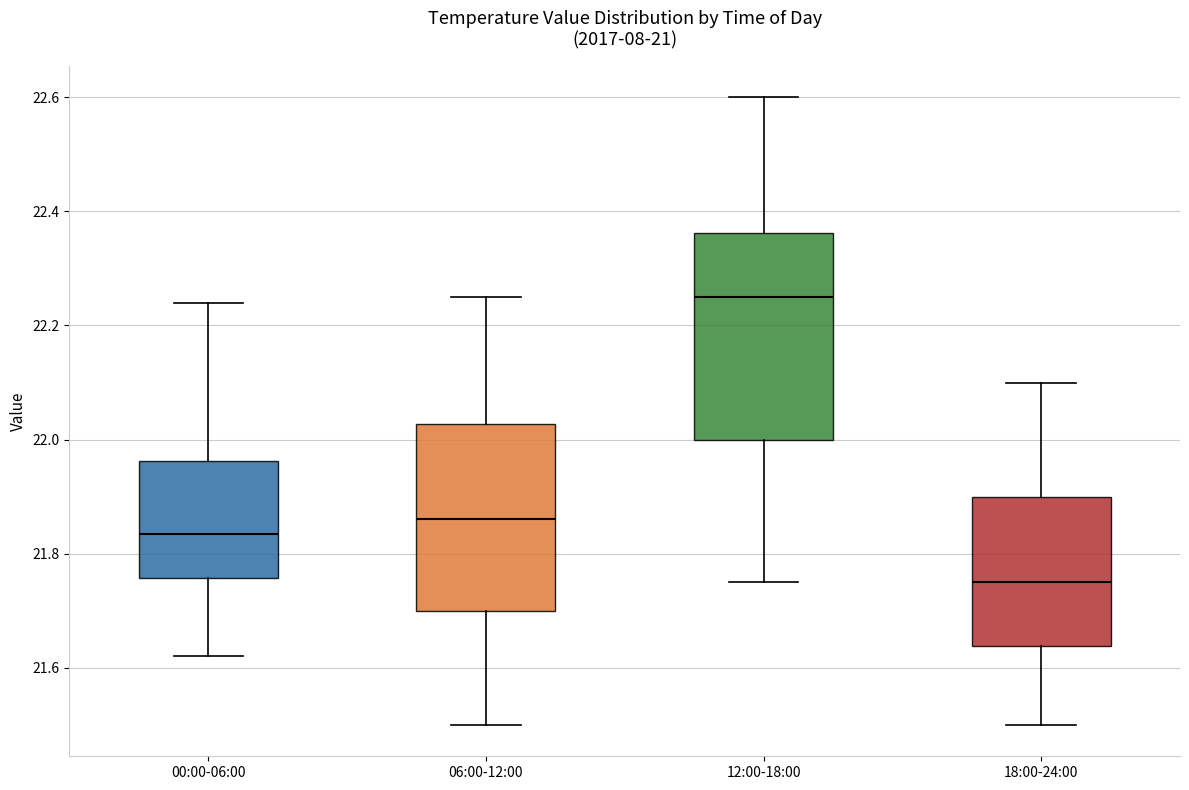

Which box is the tallest, from its lower edge to its upper edge?

12:00-18:00